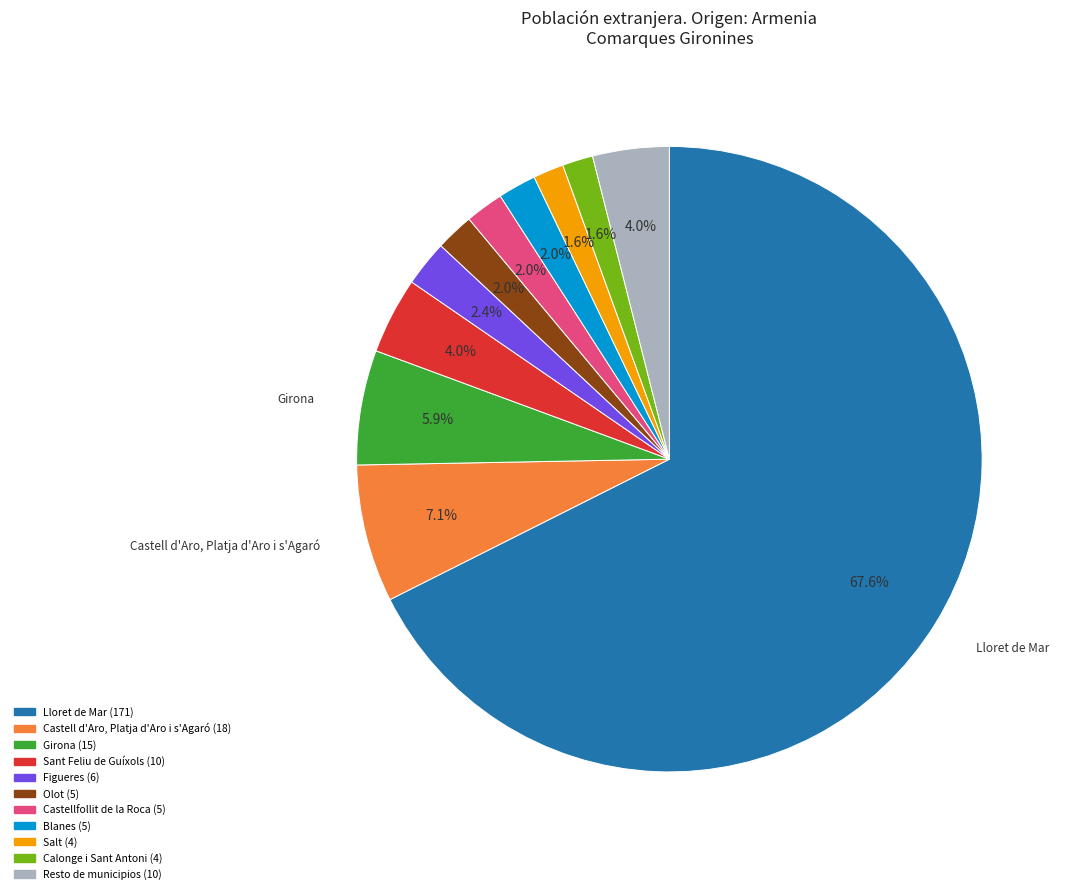

Combined, do Castellfollit de la Roca and Blanes account for over 50%?

No